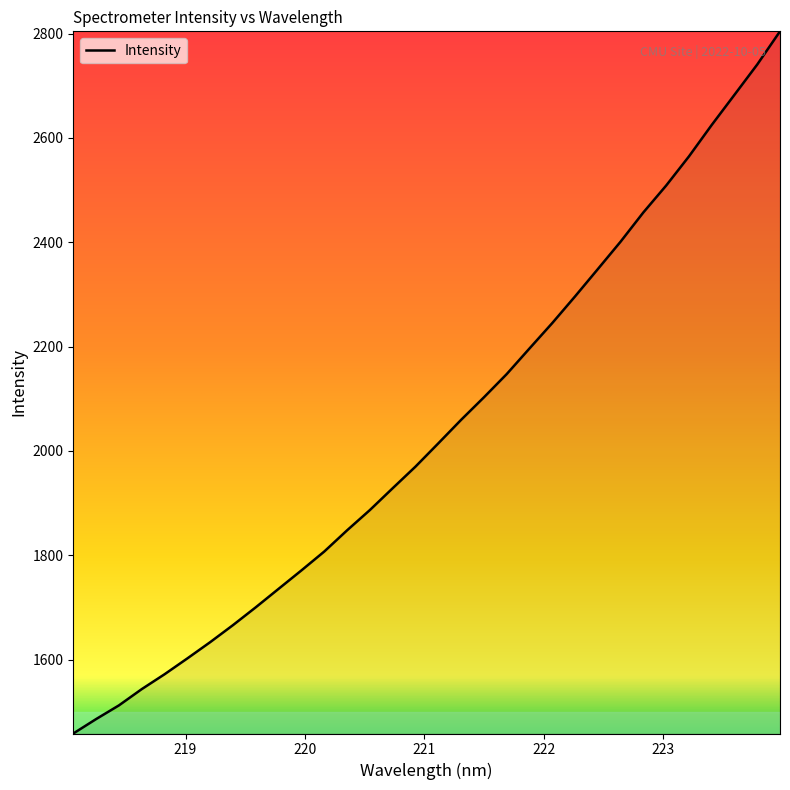

What is the maximum value shown in the chart?

2804.5